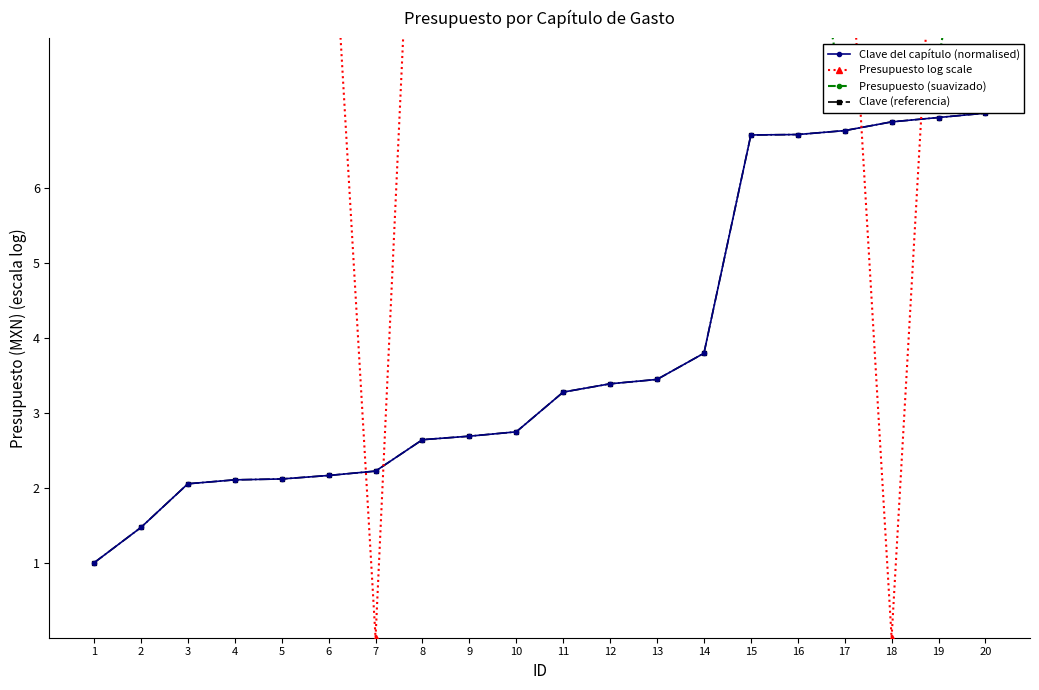

True or false: Presupuesto (suavizado) has a value of 2.9 at 7.

False